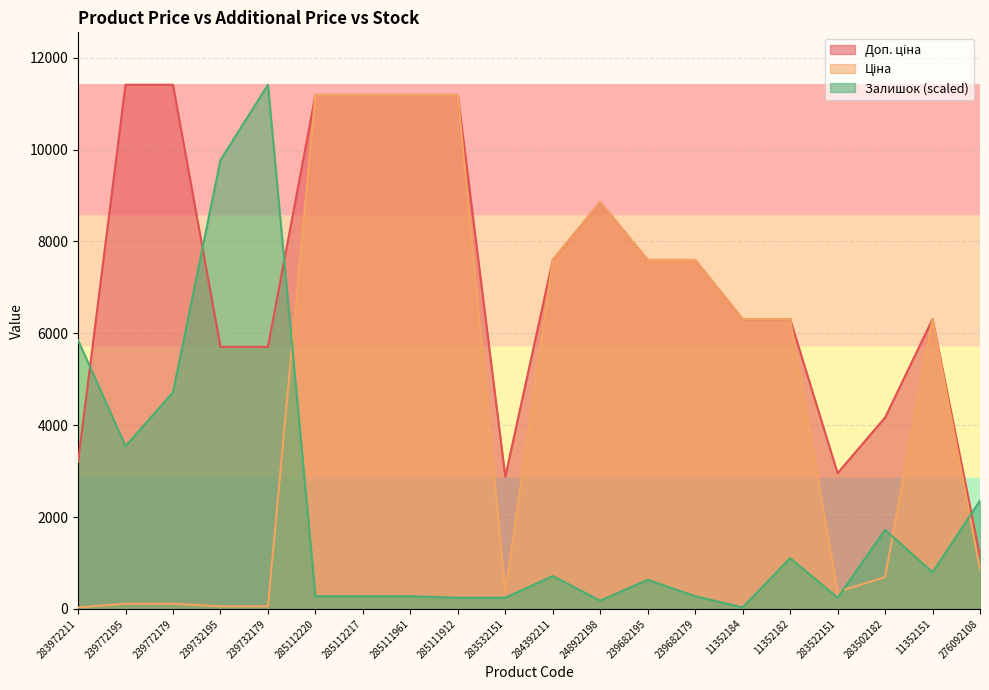

Which series has the largest range (max minus min)?

Залишок (scaled)